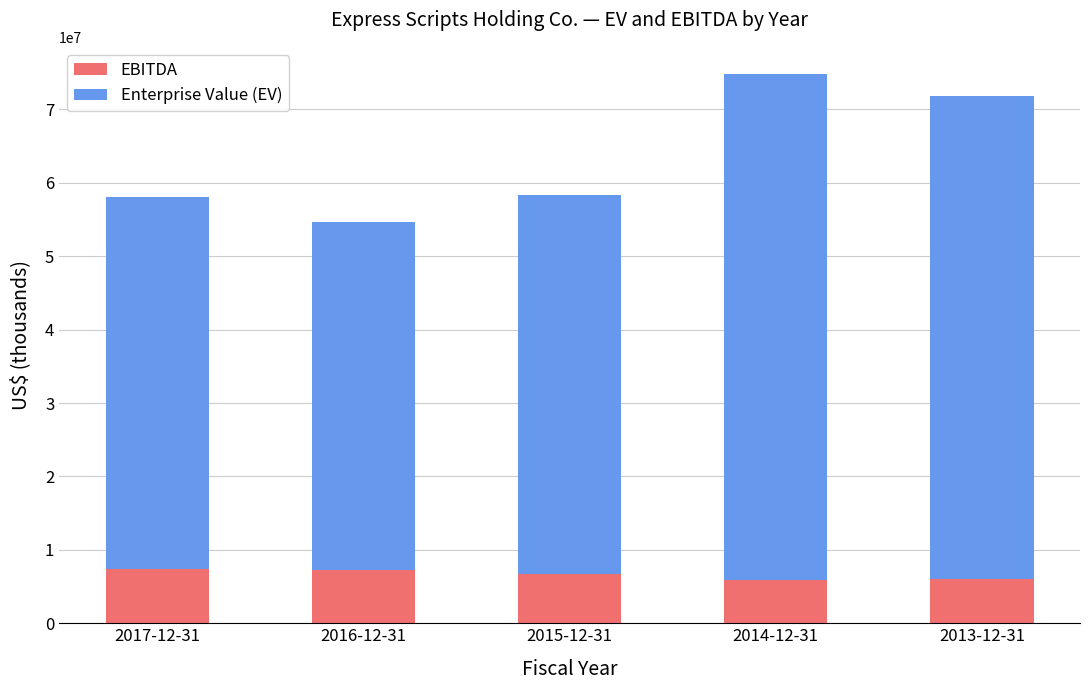

What is the total value across all series at 2016-12-31?

54675184